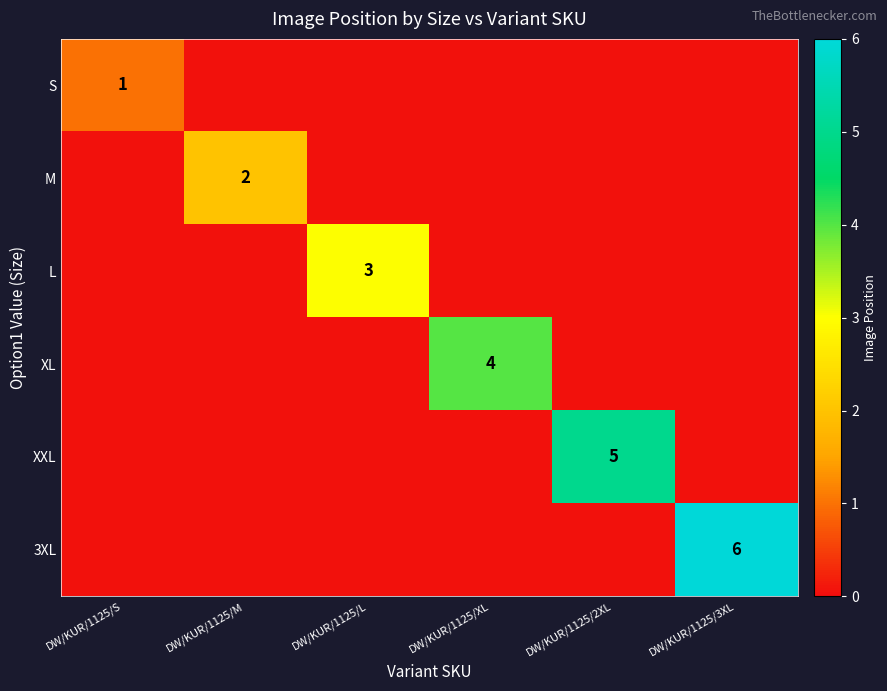

How many categories are shown in the chart?

6